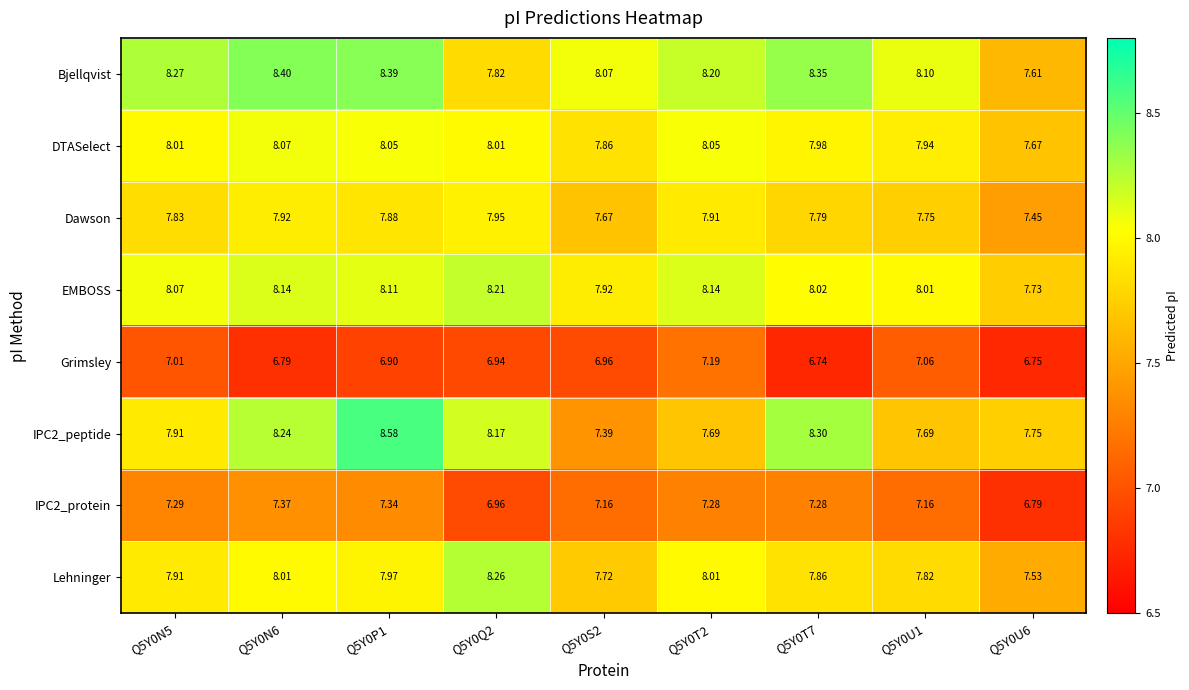

Which series has the largest total across all categories?

Bjellqvist